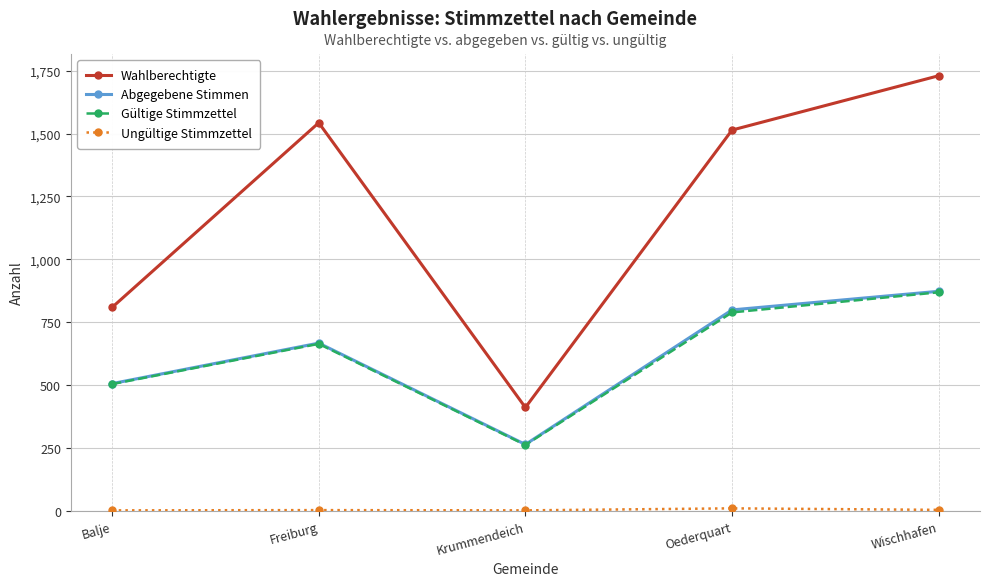

Between Oederquart and Wischhafen, which series saw the biggest shift?

Wahlberechtigte